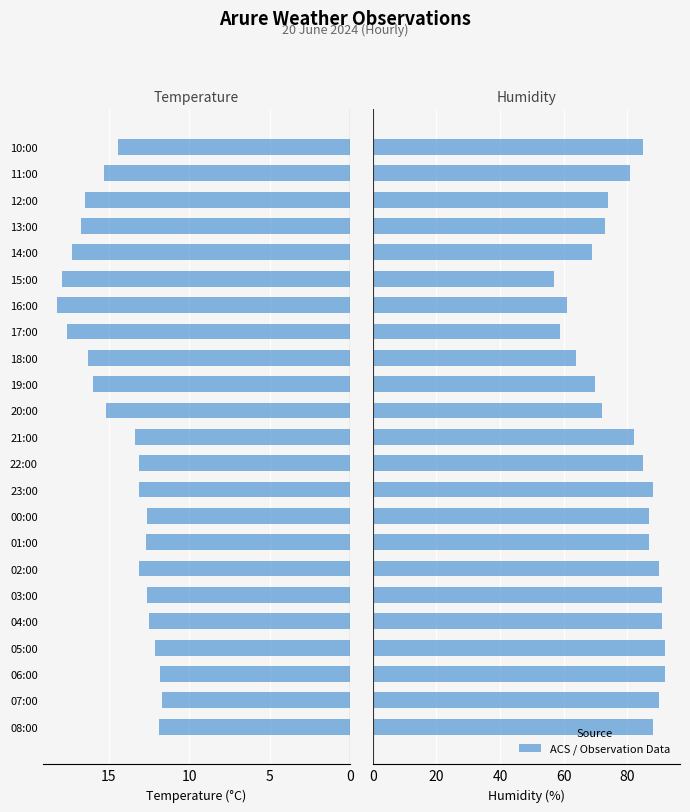

What is the value of the Temperature (C) bar at the 4th from the left?

12.1